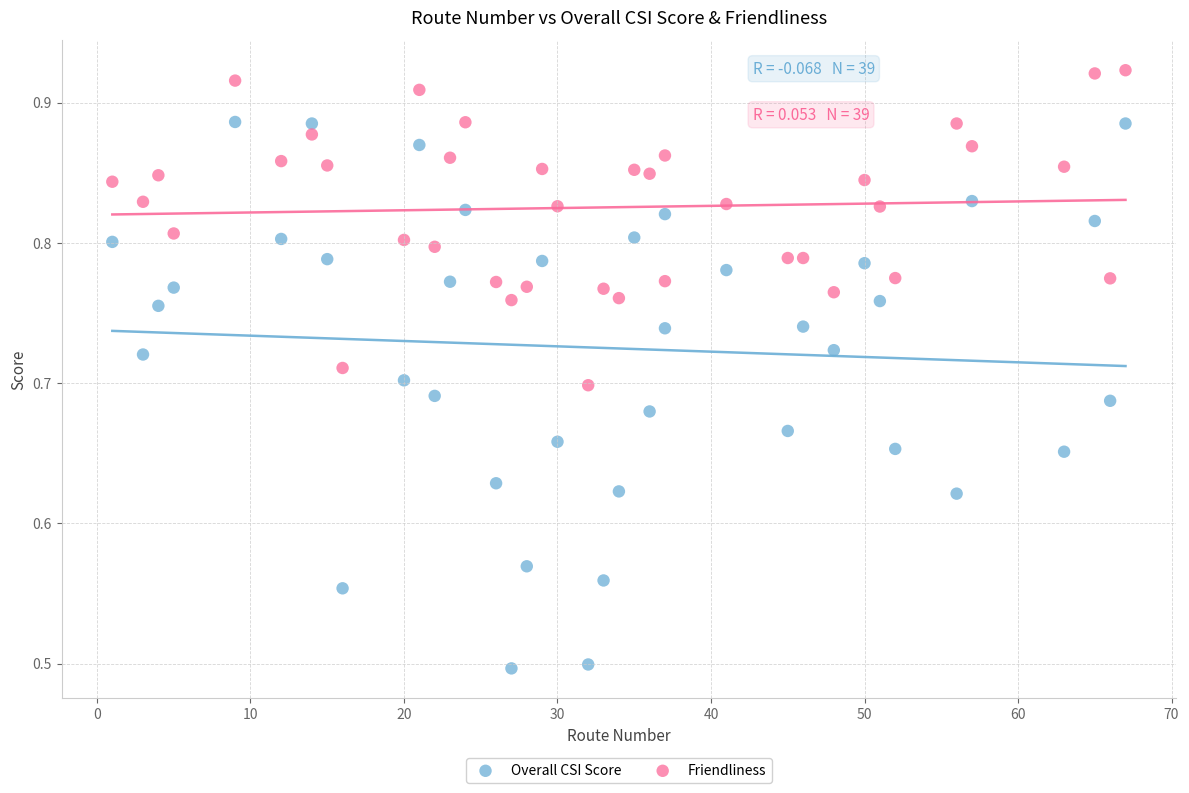

Which series contains the highest Y value?

Friendliness